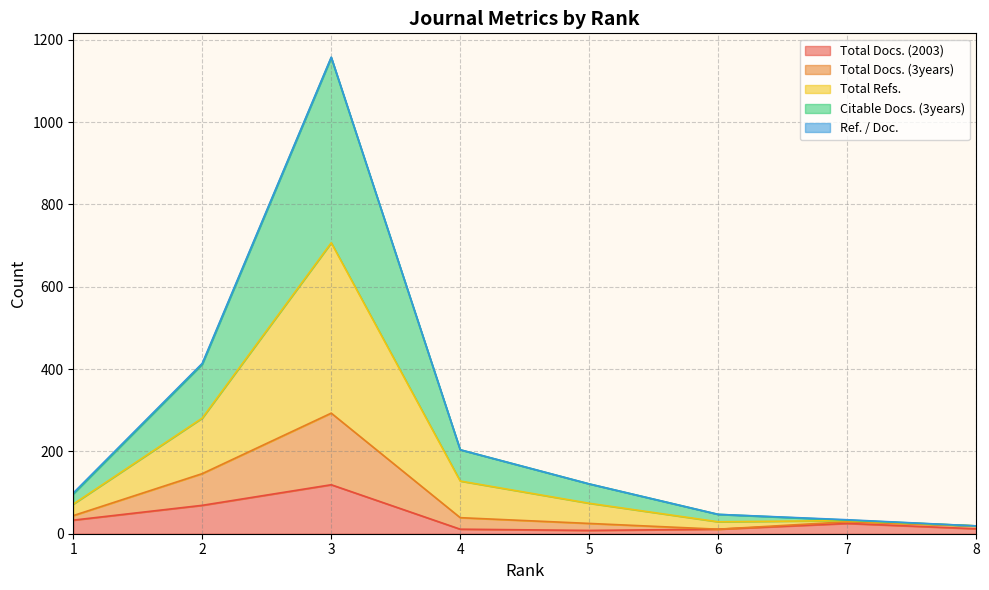

The value of Total Docs. (2003) at 3 is 119. True or false?

True